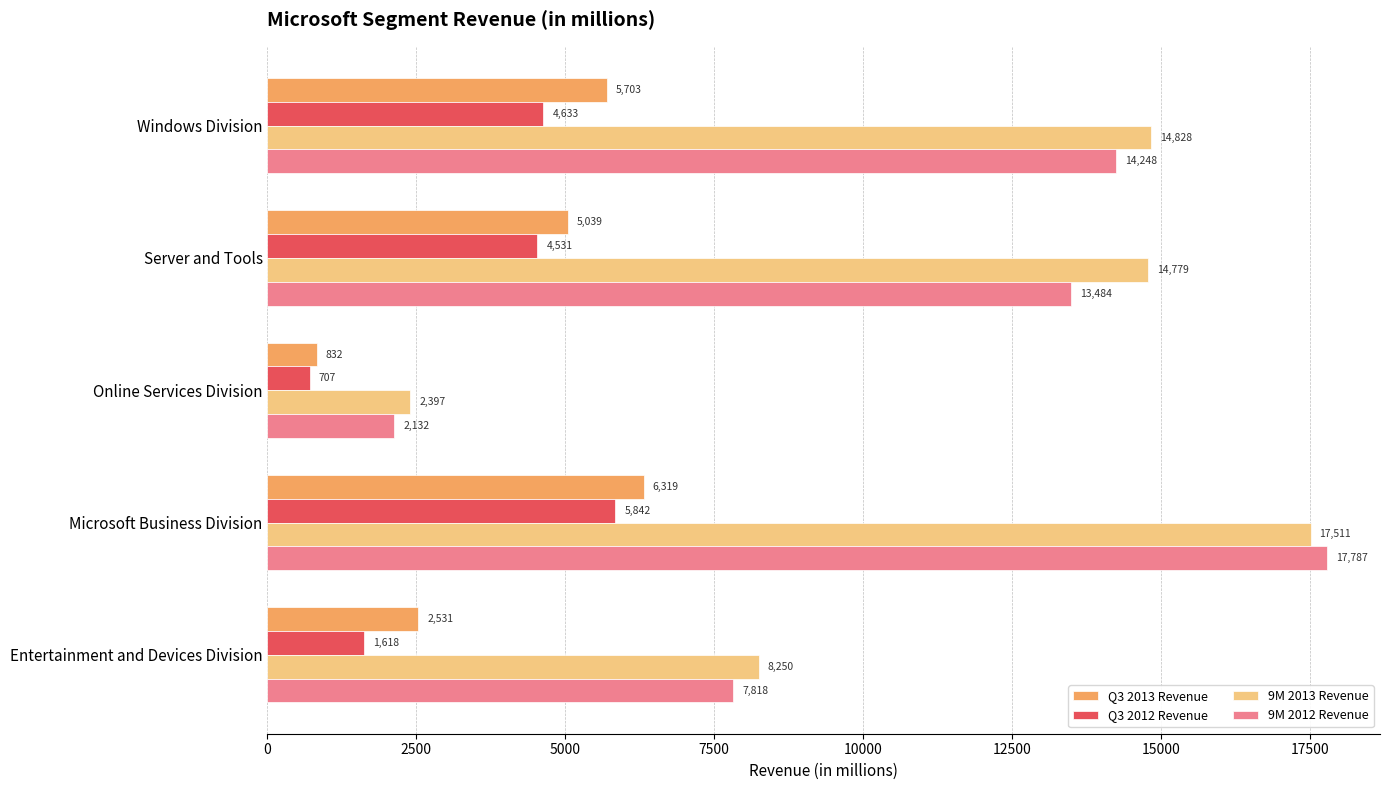

How many data points in 9M 2013 Revenue are less than 14779?

2